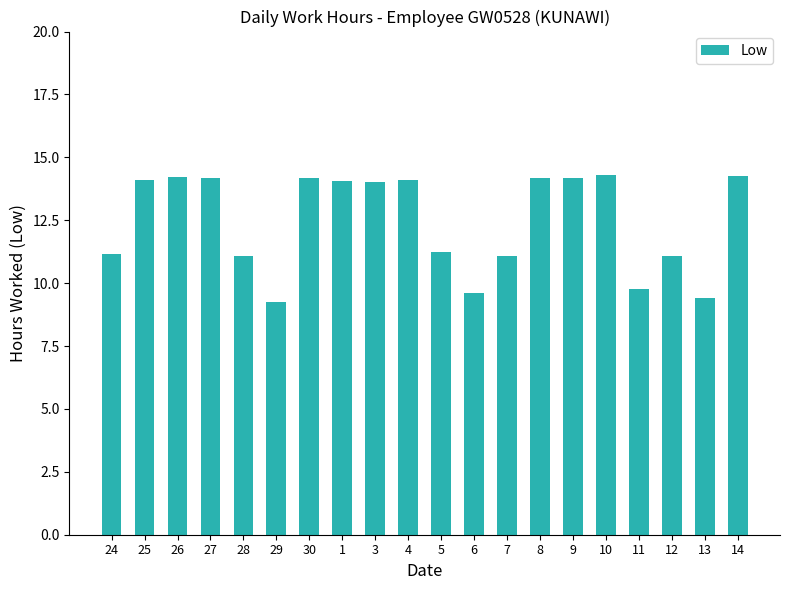

Where does the data first go above 14?

25